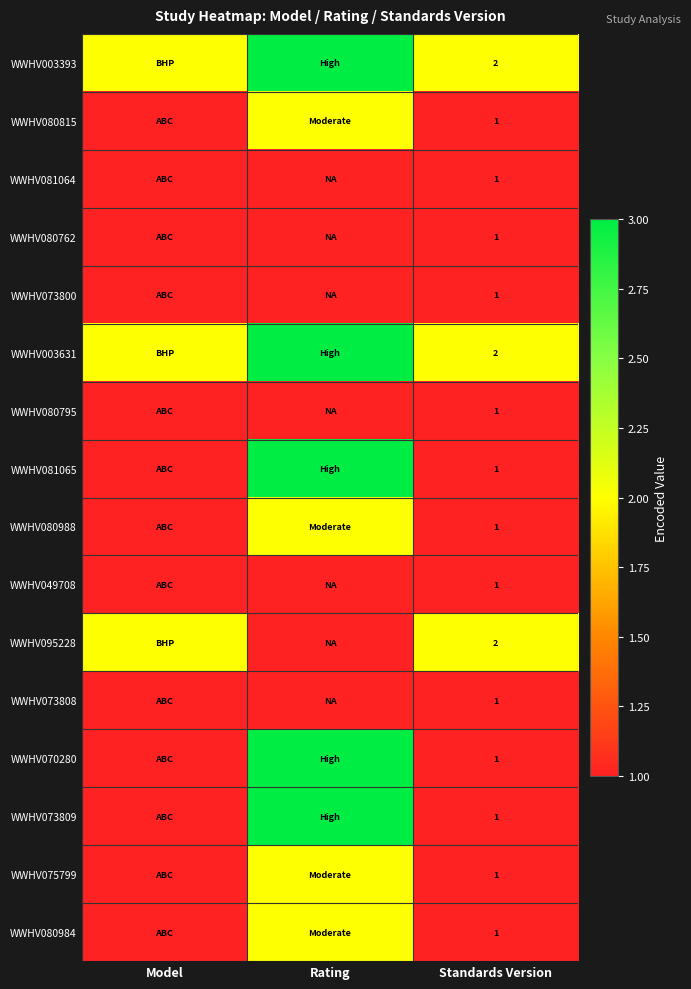

What is the total value across all series at Standards Version?

19